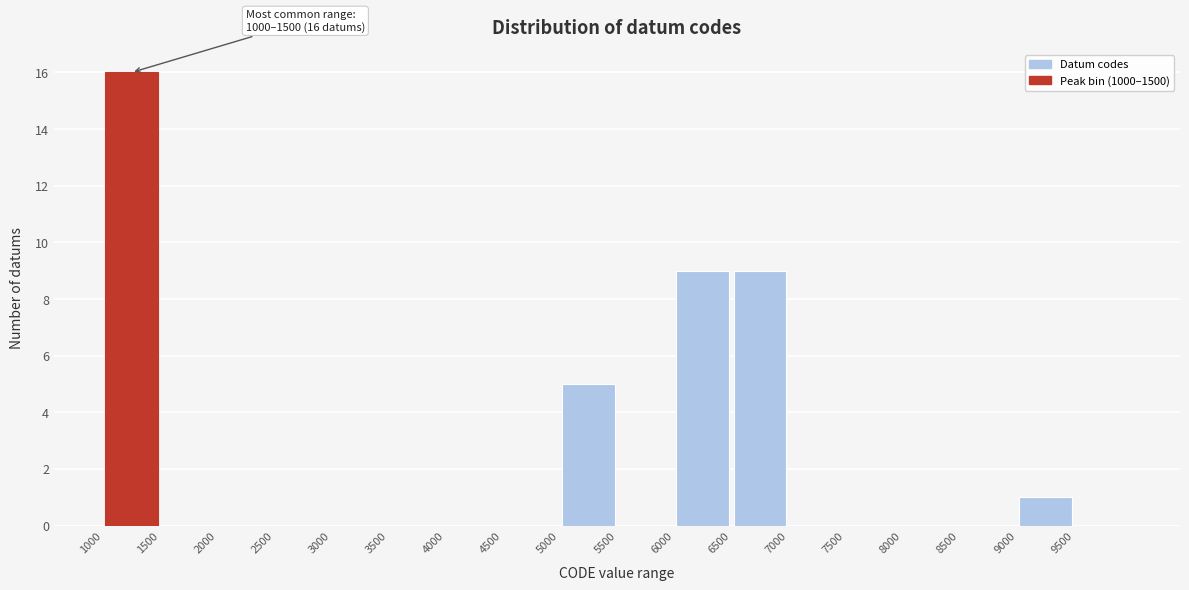

Which range on the x-axis has the tallest bar?

1000 to 1500